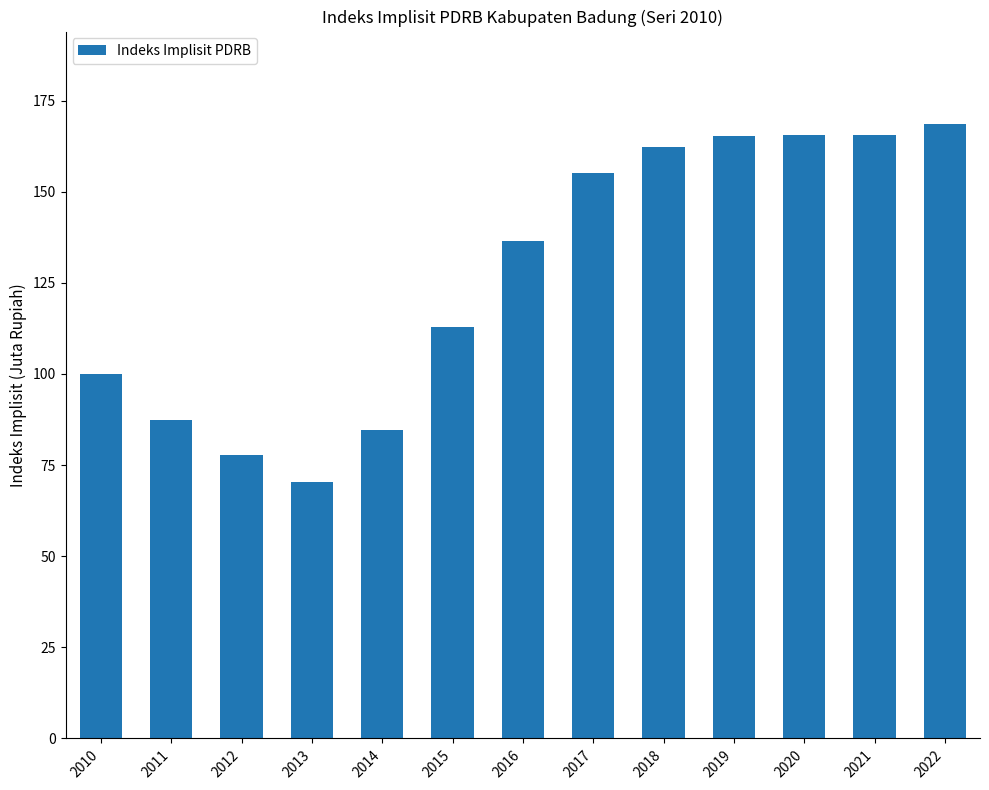

What is the difference between the maximum and minimum values?

98.2